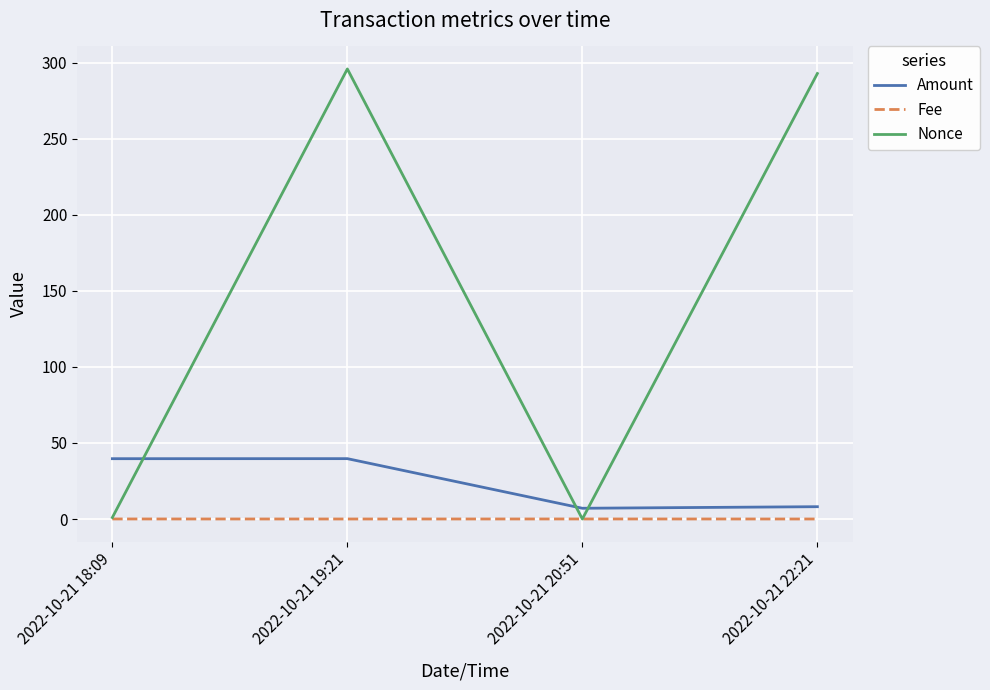

What is the sum of the Amount values at 2022-10-21 22:21 and 2022-10-21 18:09?

47.8